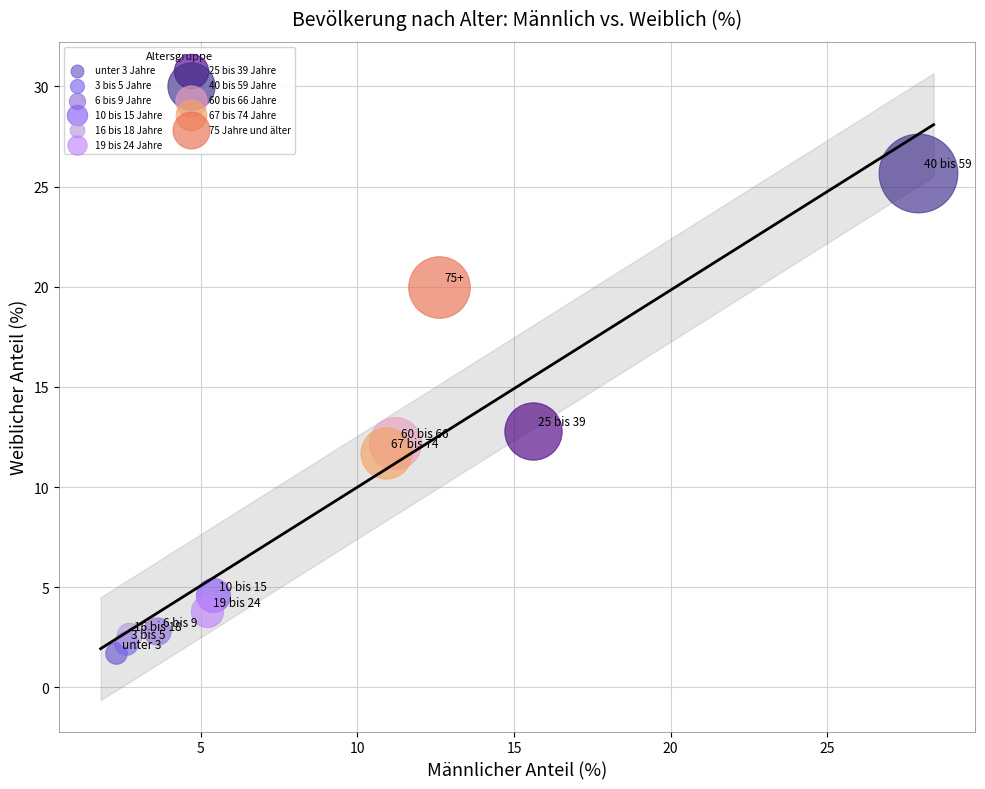

What are all the series names shown in the legend?

unter 3 Jahre, 3 bis 5 Jahre, 6 bis 9 Jahre, 10 bis 15 Jahre, 16 bis 18 Jahre, 19 bis 24 Jahre, 25 bis 39 Jahre, 40 bis 59 Jahre, 60 bis 66 Jahre, 67 bis 74 Jahre, 75 Jahre und älter